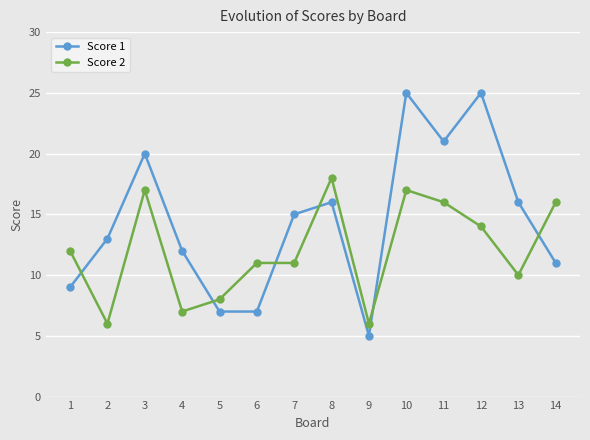

What is the highest value of the Score 1 series?

25